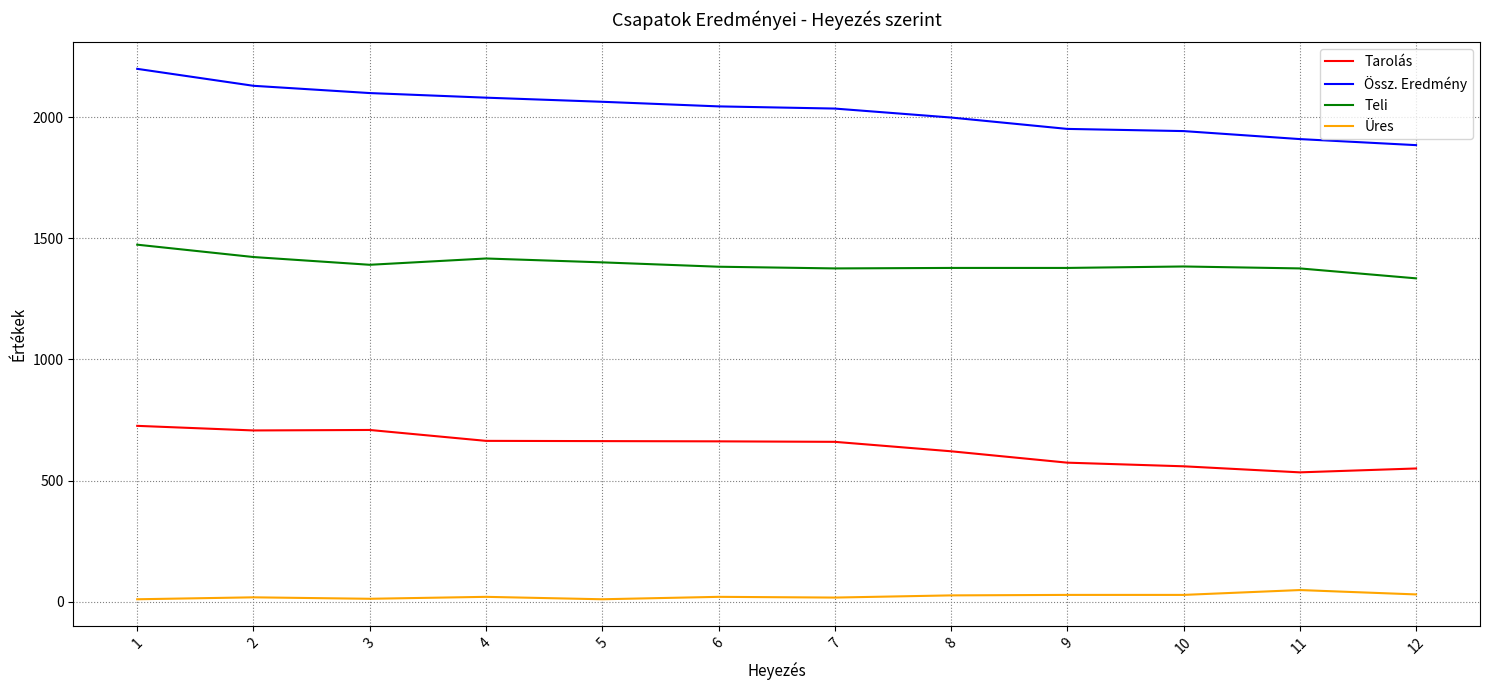

The value of Tarolás at 5 is 663. True or false?

True